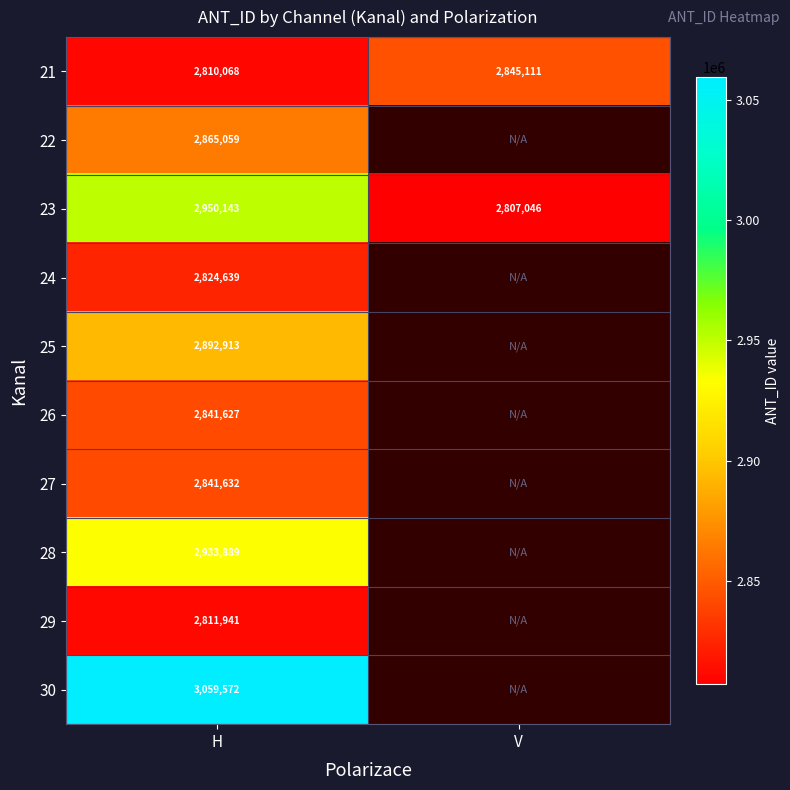

What is the total value across all series at H?

28831483